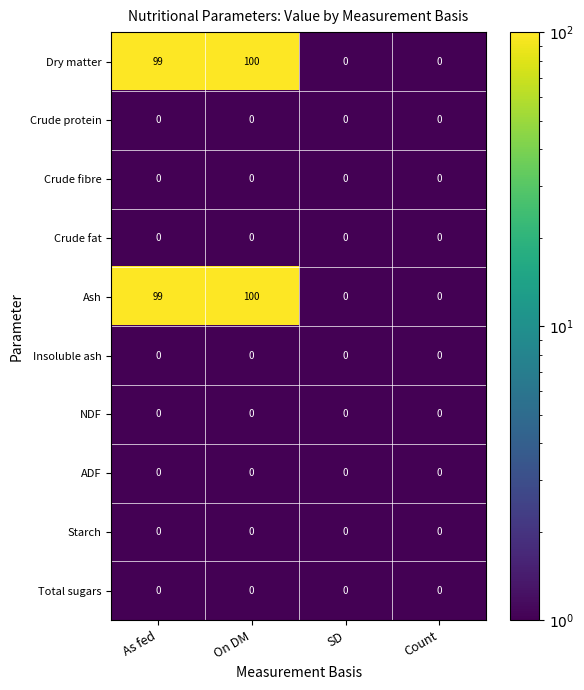

What is the difference between the highest and lowest values at As fed?

99